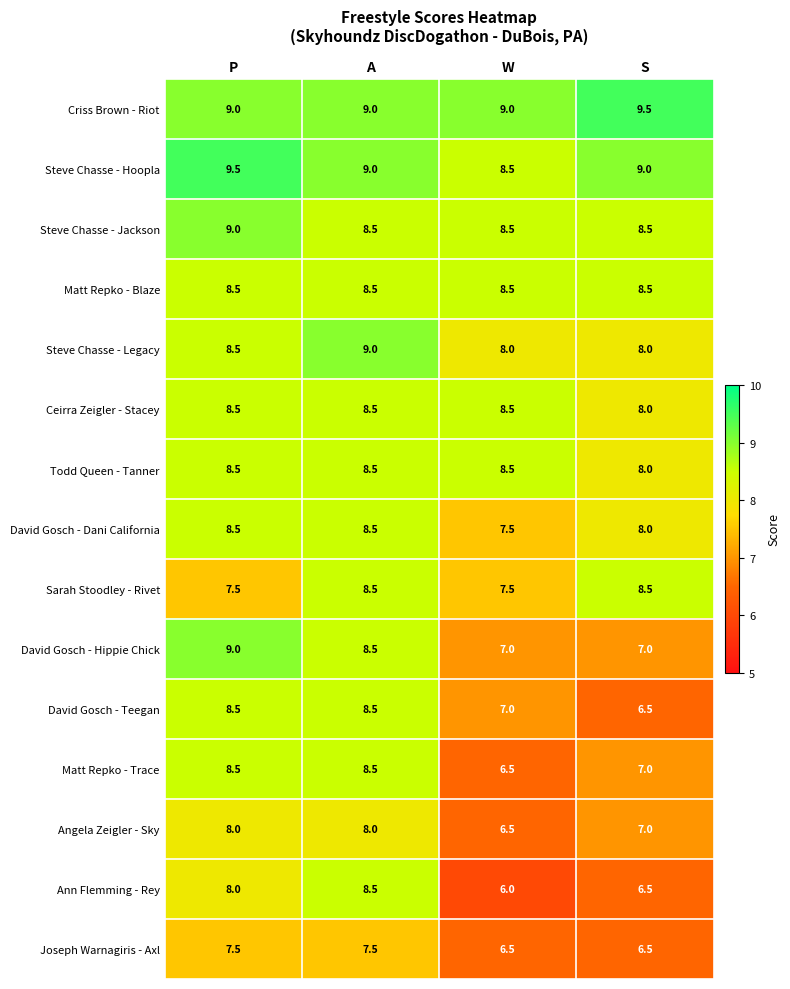

Which label corresponds to the smallest value in the chart?

W